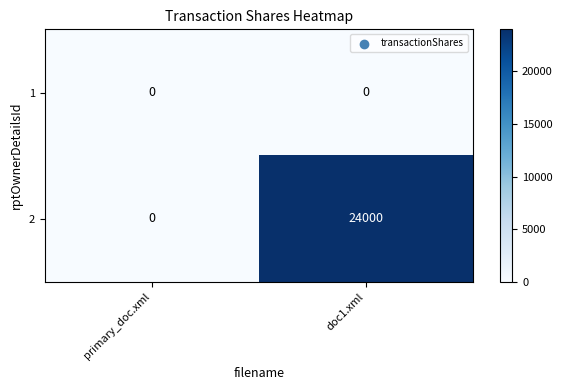

Rank the series by their average value, from highest to lowest.

2, 1